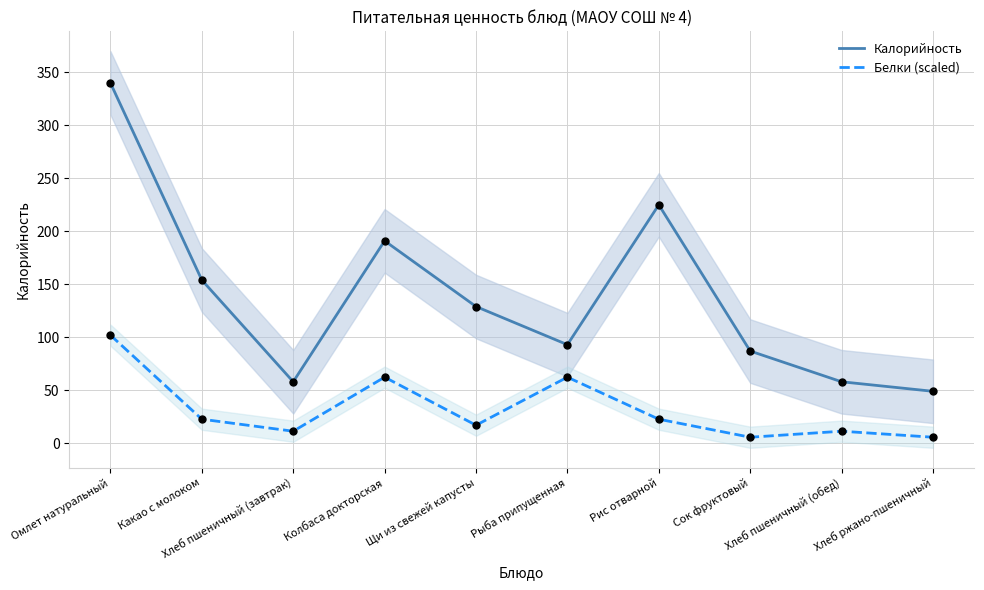

What is the total value across all series at Хлеб ржано-пшеничный?

54.7